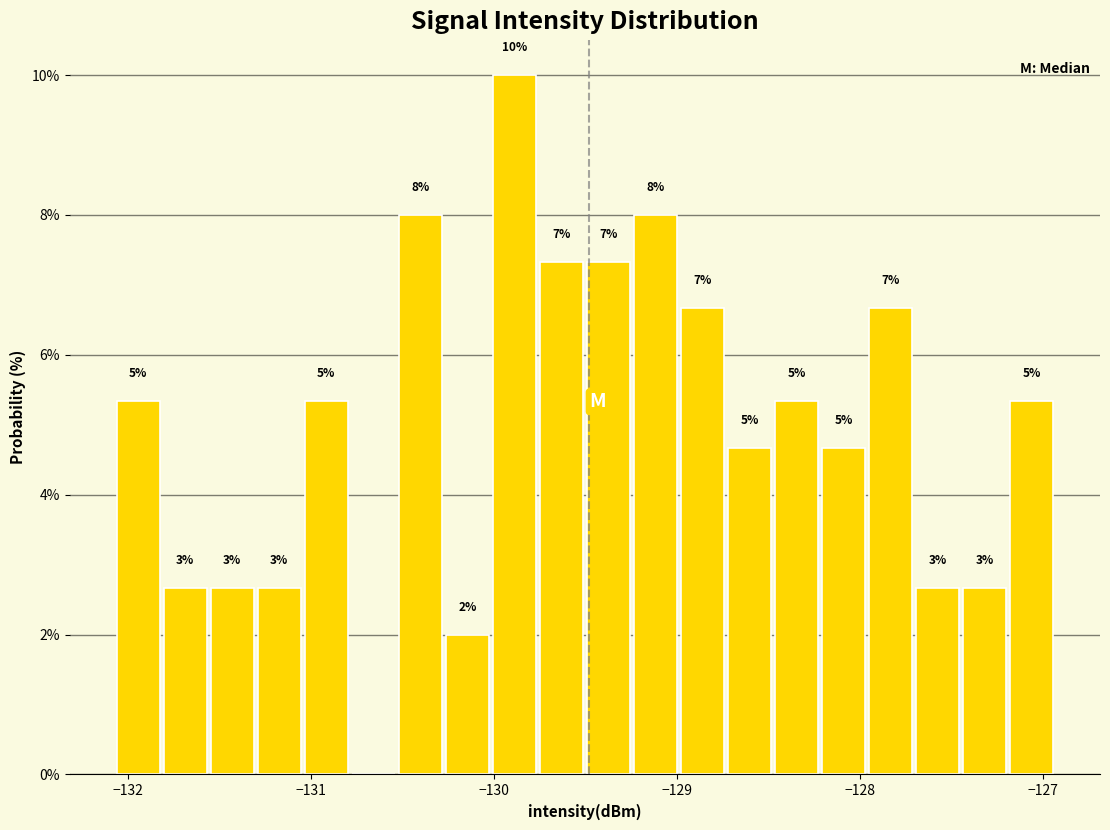

Read against the x-axis, roughly where is the centre of the tallest bar?

-129.9